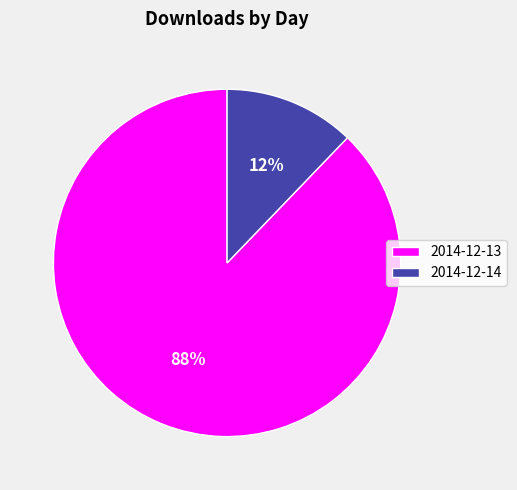

The 2014-12-13 slice represents 88% of the pie. True or false?

True